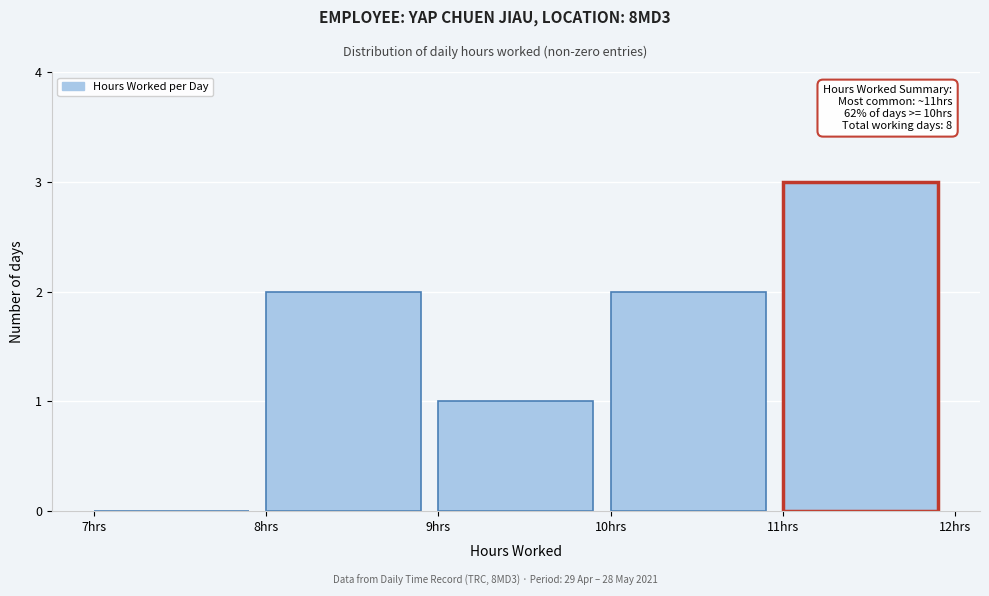

Over which range of the x-axis is the bar tallest?

11 to 12